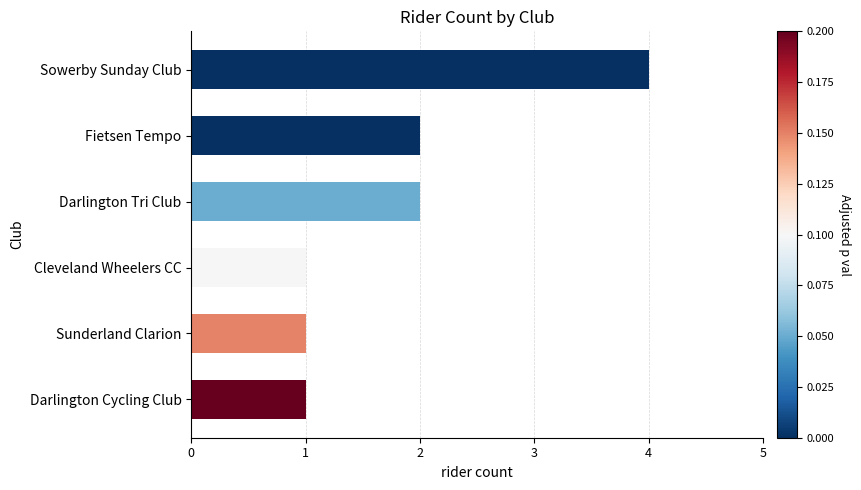

What is the value of the 5th bar from the top?

1